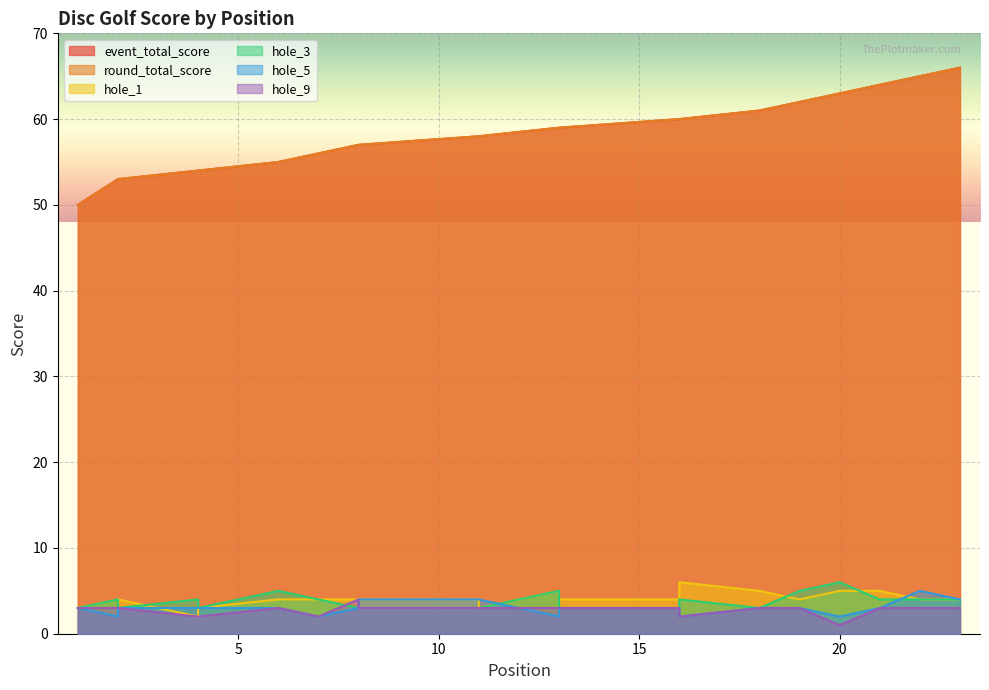

At which category does hole_1 reach its first local valley?

4